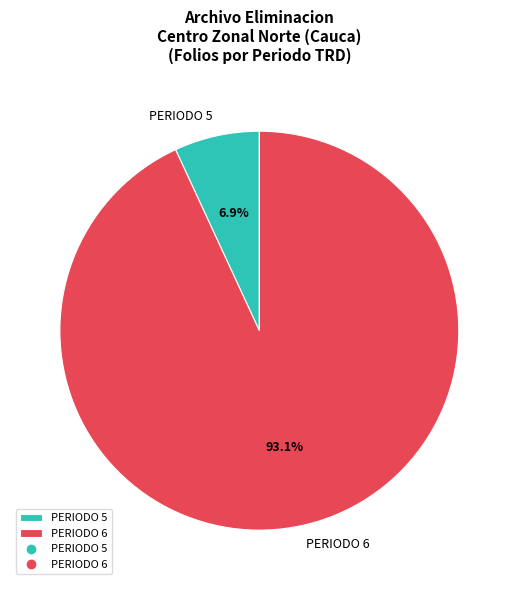

Does PERIODO 5 represent more than half of the total?

No